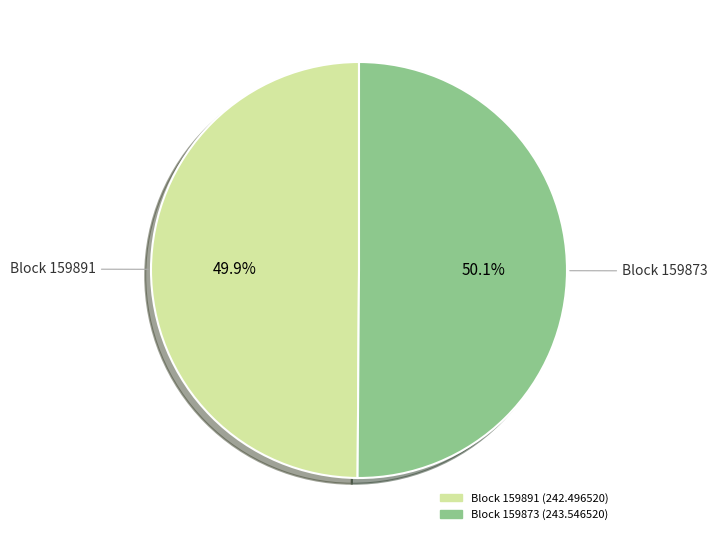

Does any single category account for the majority?

Yes